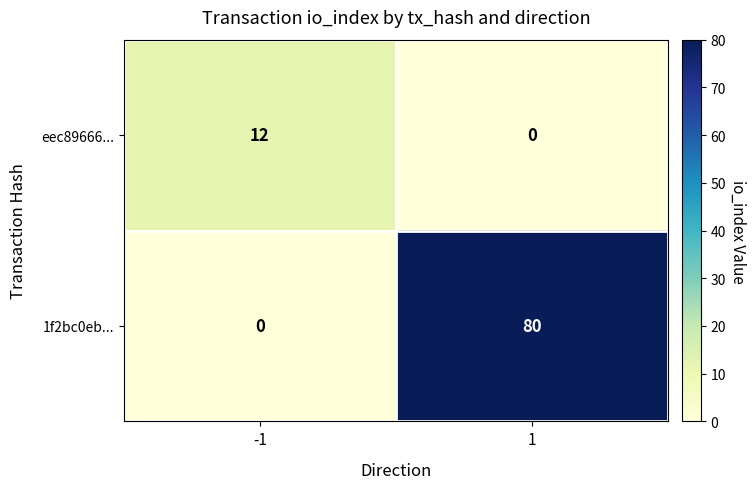

Which series has the largest total across all categories?

1f2bc0eb...